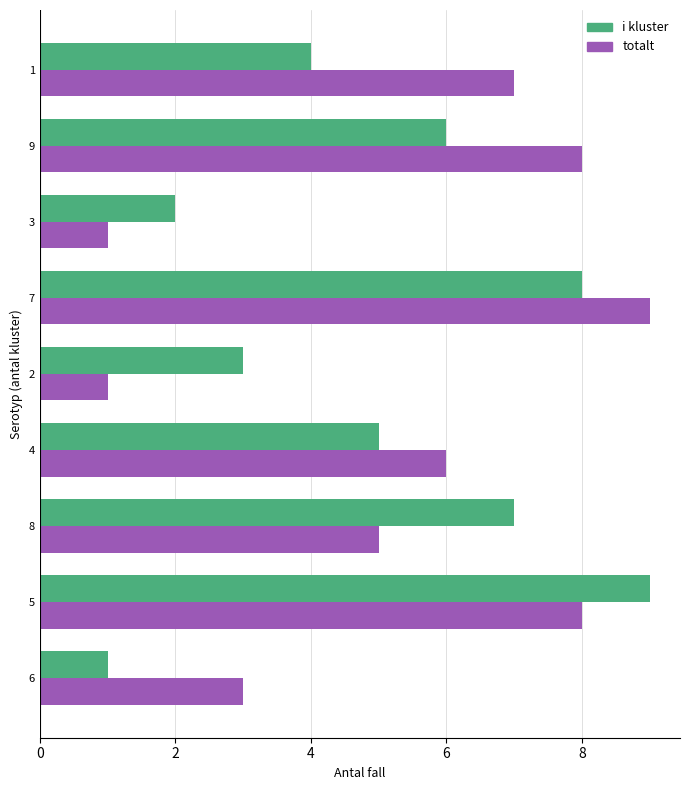

What is the difference between the maximum and second lowest values in the totalt series?

8